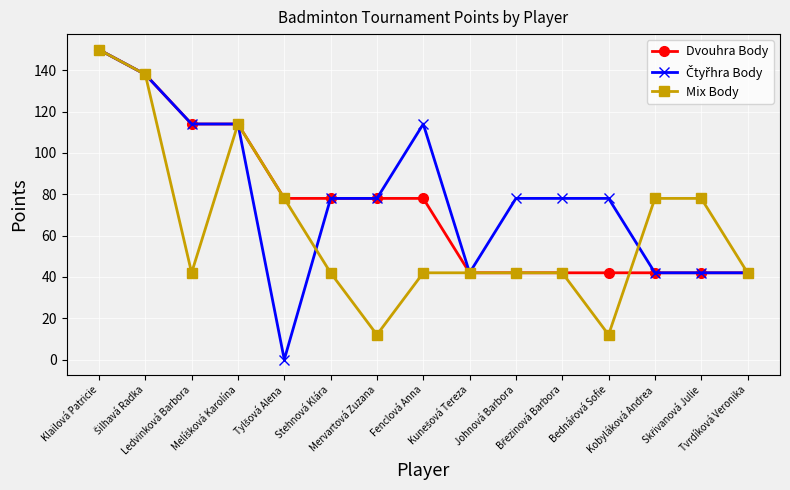

True or false: Dvouhra Body and Mix Body cross at least once.

True